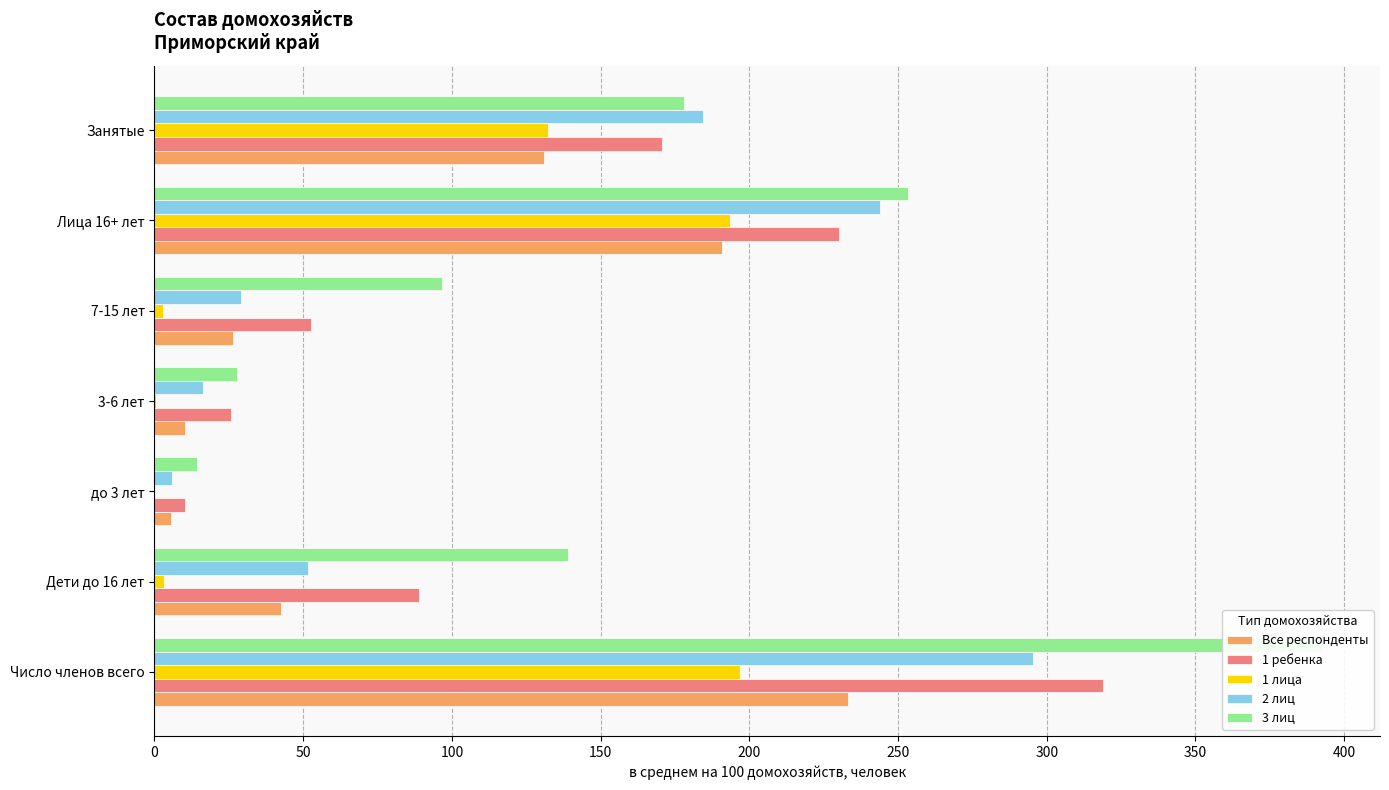

What are all the series names shown in the legend?

Все респонденты, 1 ребенка, 1 лица, 2 лиц, 3 лиц